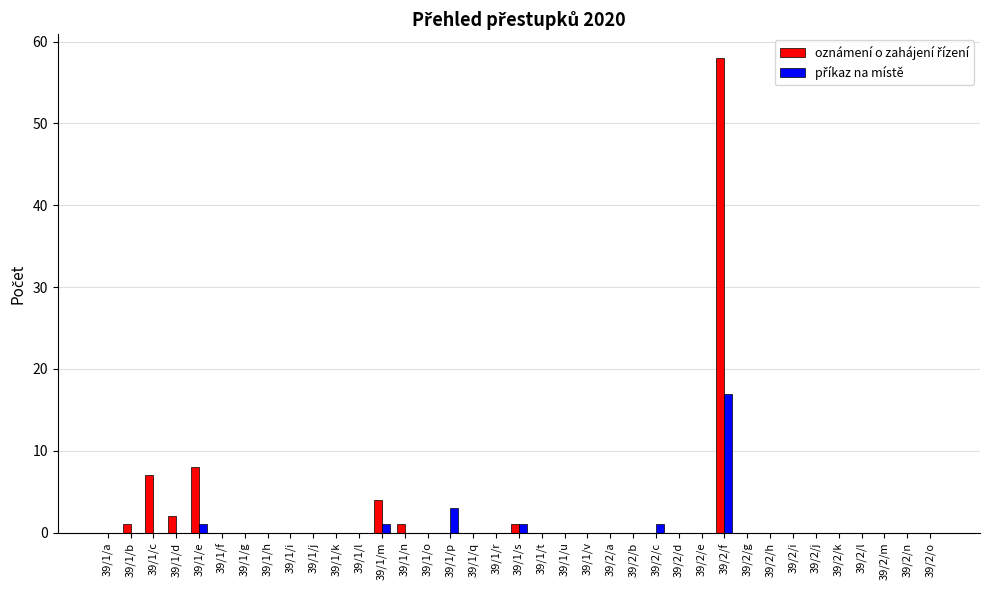

What is the maximum value shown in the chart?

58